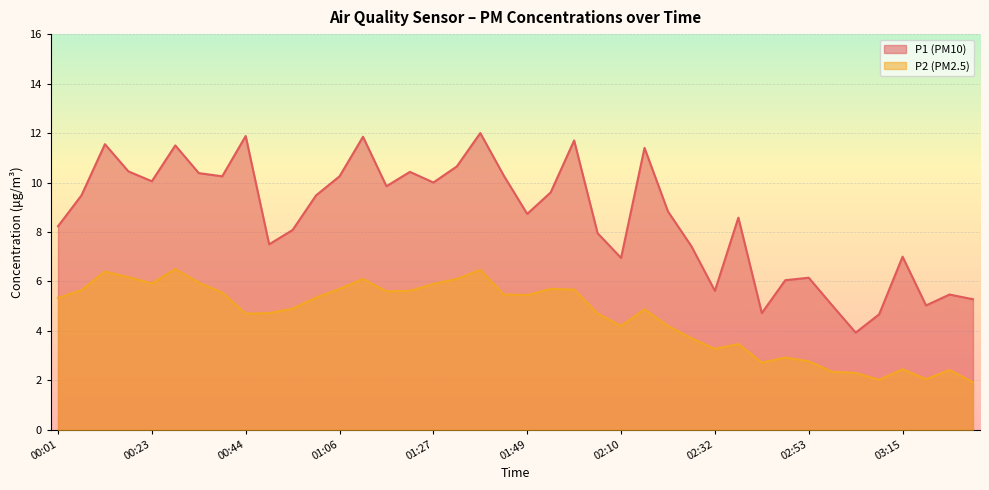

At which label does P2 first exceed 5?

00:01